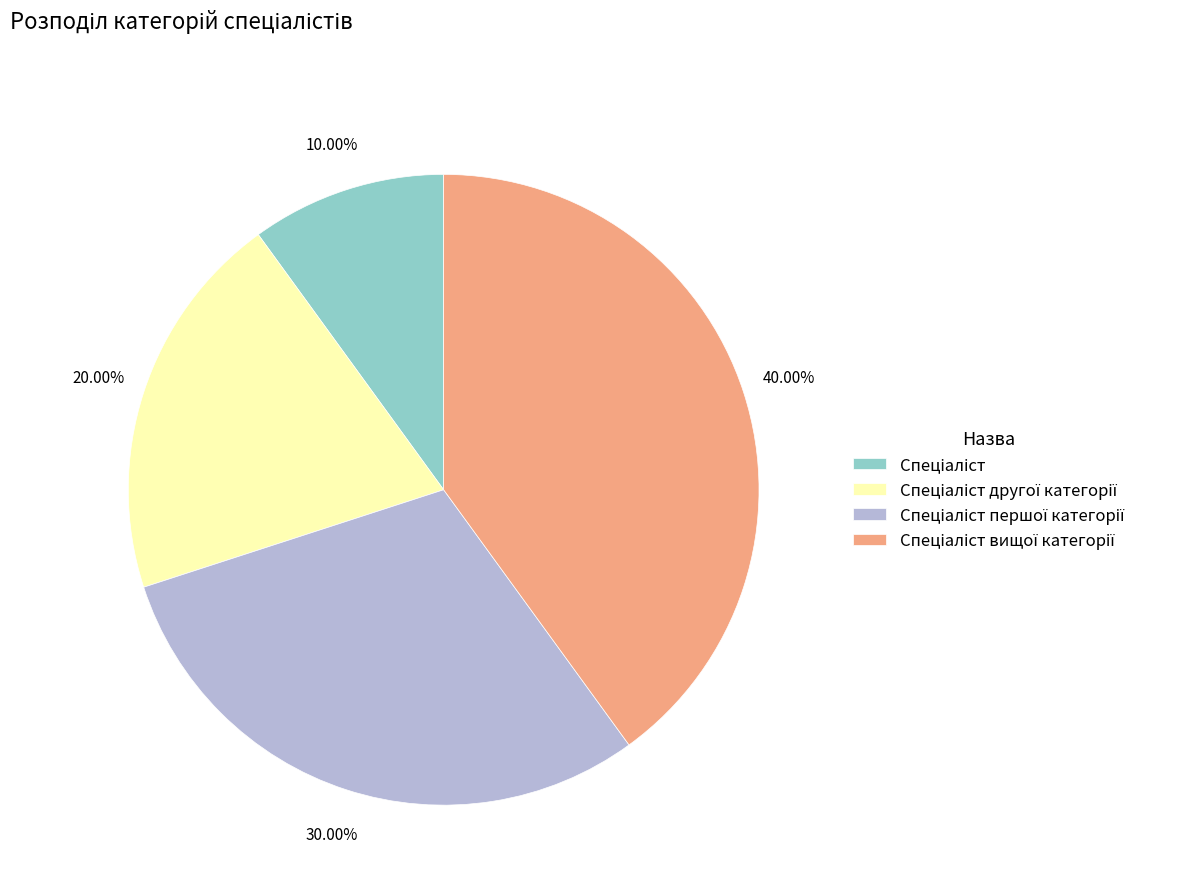

Is there a majority slice in this chart?

No